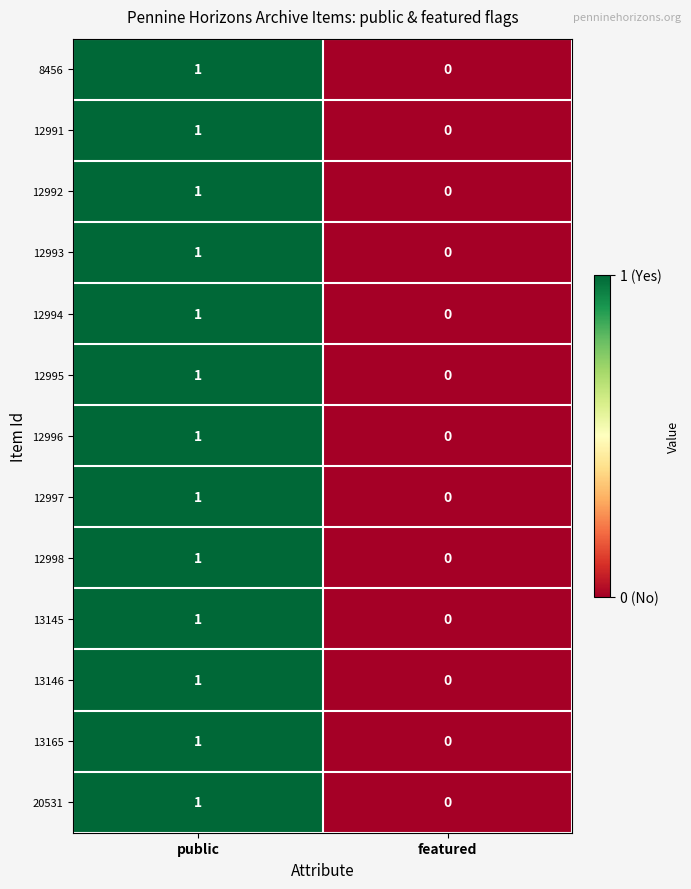

Reading left to right, what are all the values shown in this chart?

8456: public=1	featured=0
12991: public=1	featured=0
12992: public=1	featured=0
12993: public=1	featured=0
12994: public=1	featured=0
12995: public=1	featured=0
12996: public=1	featured=0
12997: public=1	featured=0
12998: public=1	featured=0
13145: public=1	featured=0
13146: public=1	featured=0
13165: public=1	featured=0
20531: public=1	featured=0